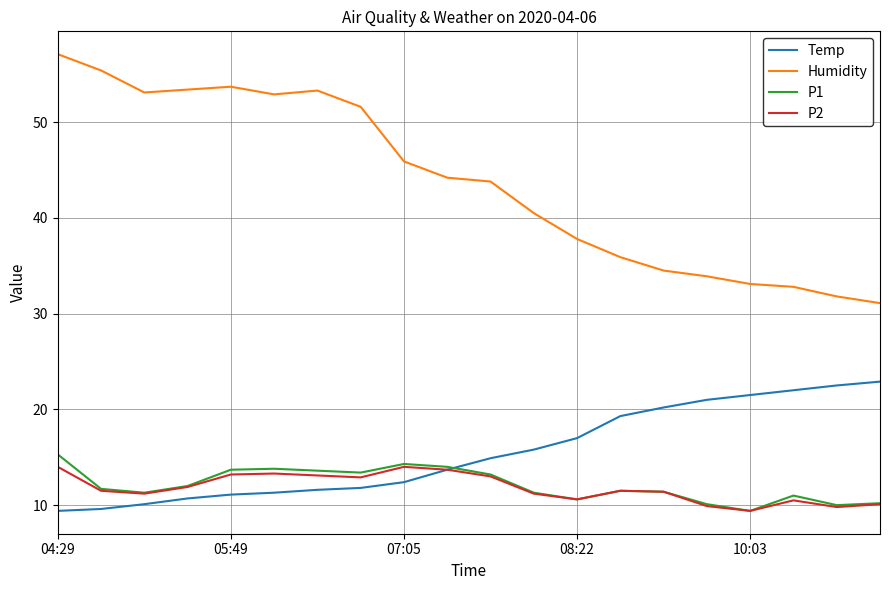

True or false: Temp and Humidity cross at least once.

False